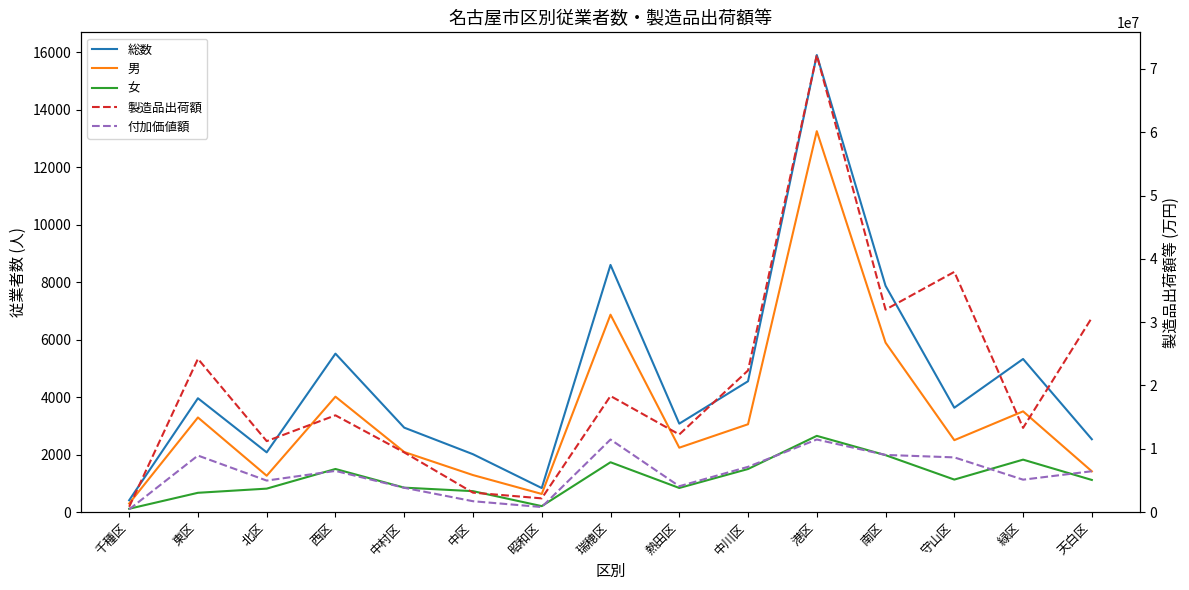

Reading left to right, what are all the values shown in this chart?

総数: 408	3960	2077	5513	2937	2012	834	8601	3076	4552	15908	7875	3630	5327	2533
男: 295	3291	1263	4015	2089	1286	629	6869	2239	3055	13257	5896	2501	3504	1417
女: 113	669	814	1498	848	726	205	1732	837	1497	2651	1979	1129	1823	1116
製造品出荷額: 822445	24204963	11201906	15276965	9421209	3060867	2156140	18331705	12251216	22364936	72204227	31982799	37942355	13292097	30695666
付加価値額: 416127	8922926	4967660	6495816	3830703	1705623	785841	11454791	4073970	7139932	11457202	9020076	8632869	5109178	6443720